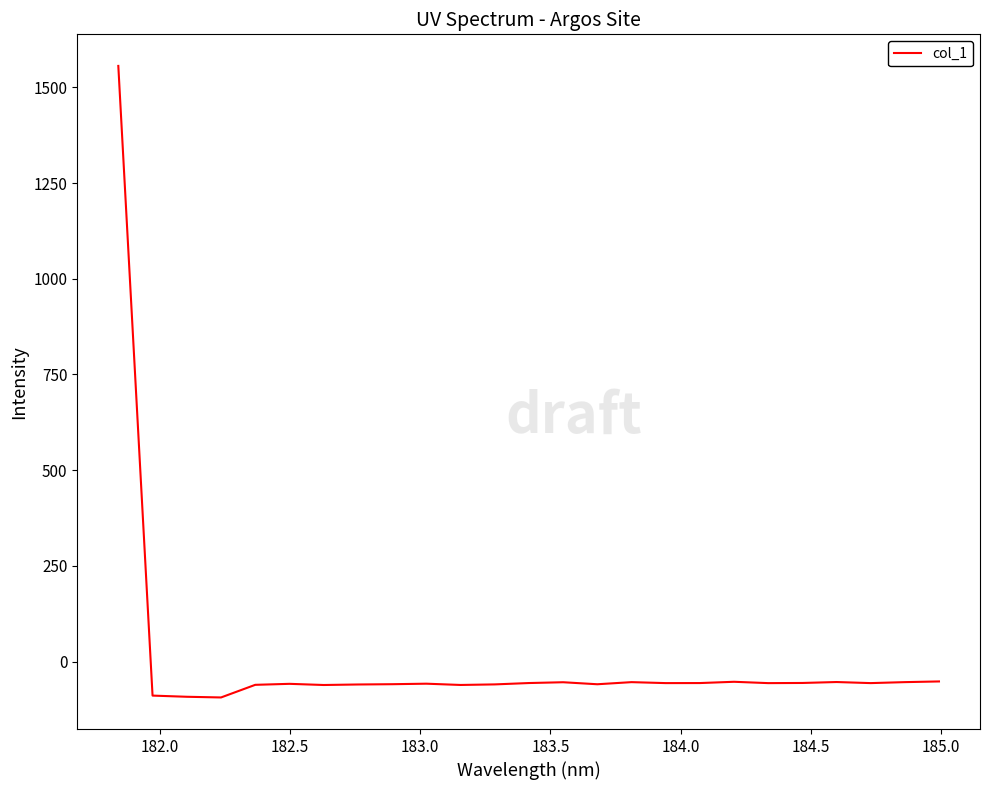

What is the difference between the maximum and minimum values?

1649.8